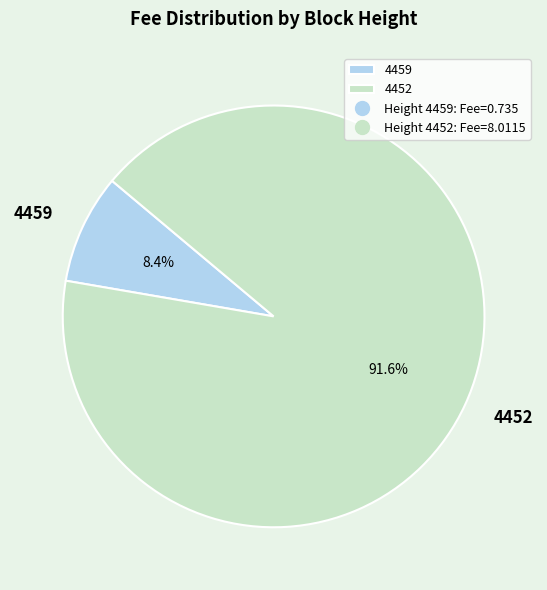

To the nearest percent, what is the average slice percentage?

50%